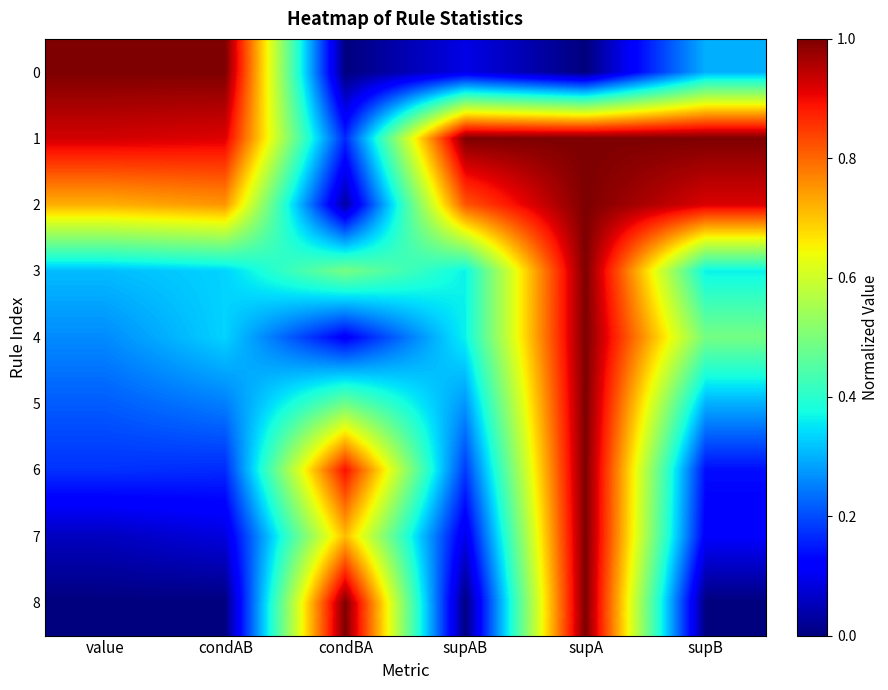

At how many categories does at least one series exceed 0?

6